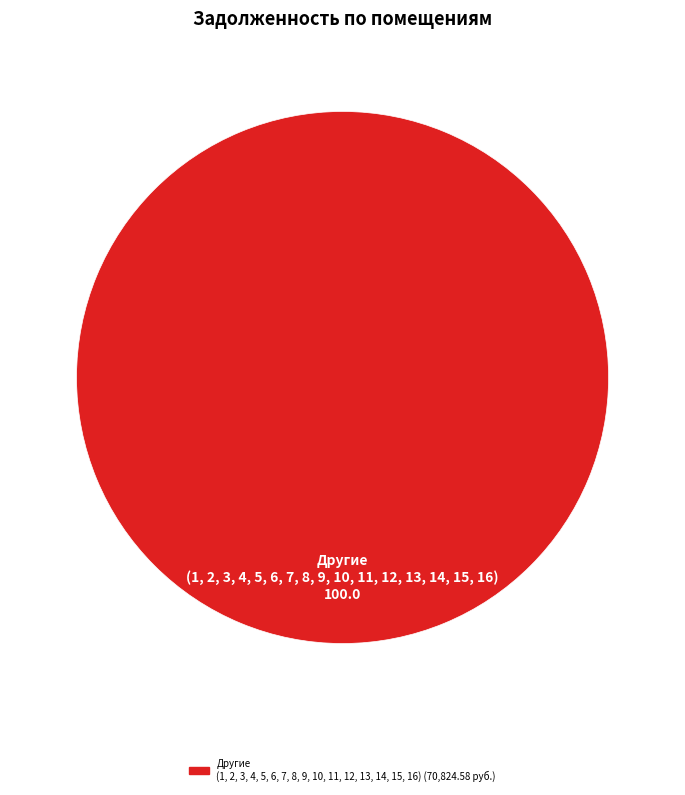

Is there any slice that represents more than half of the pie?

Yes